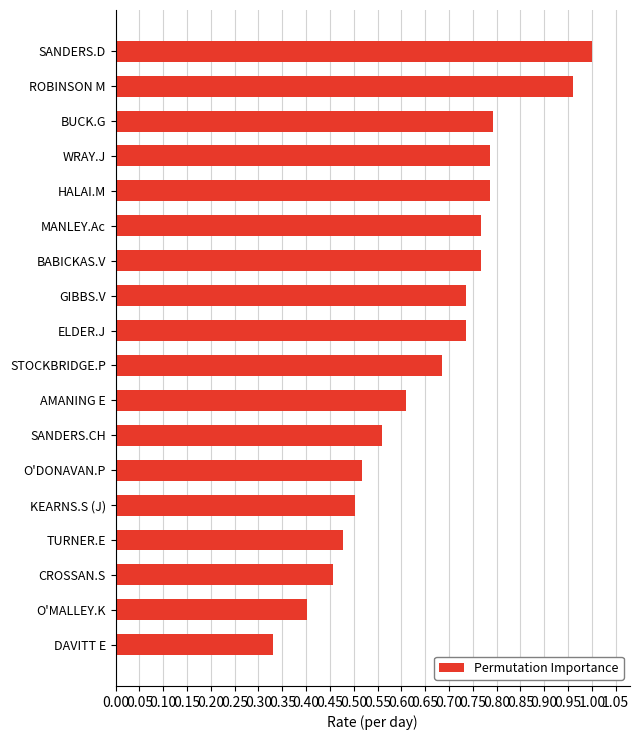

What is the change in value from SANDERS.CH to MANLEY.Ac?

+0.2